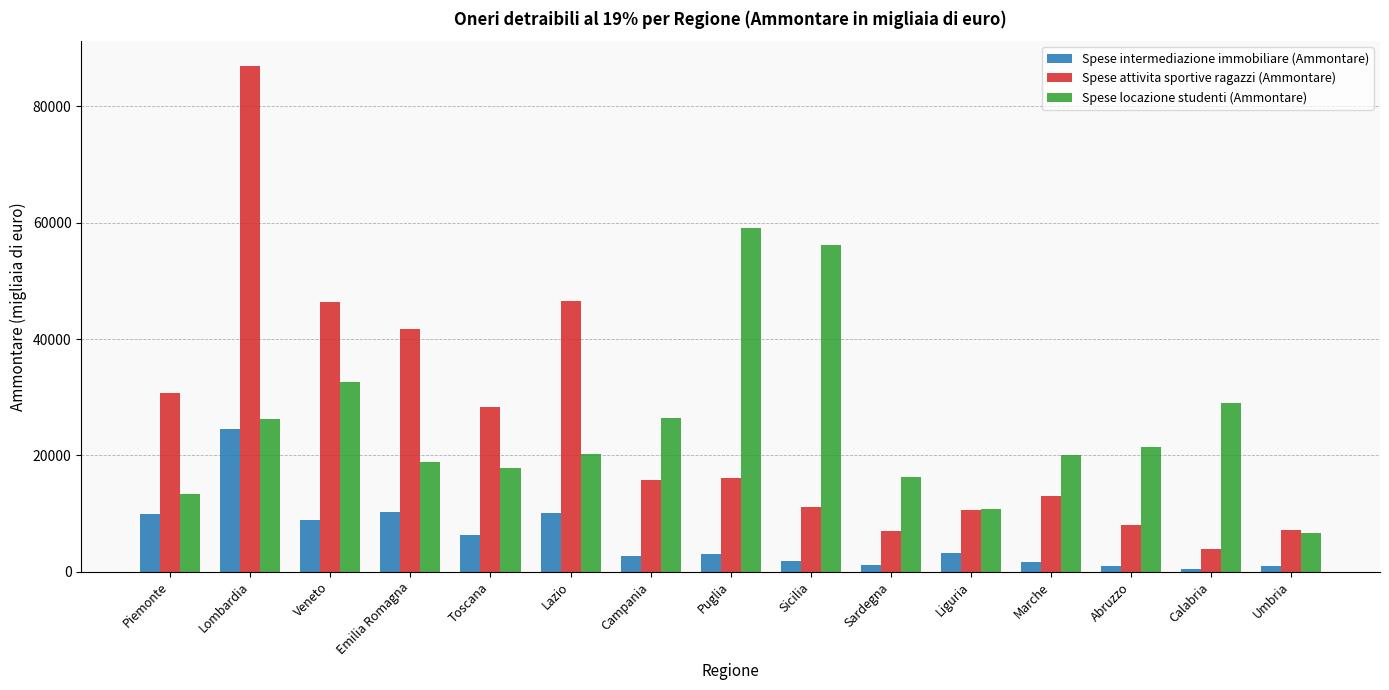

The Spese attivita sportive ragazzi (Ammontare) series shows 11833 at Umbria. True or false?

False